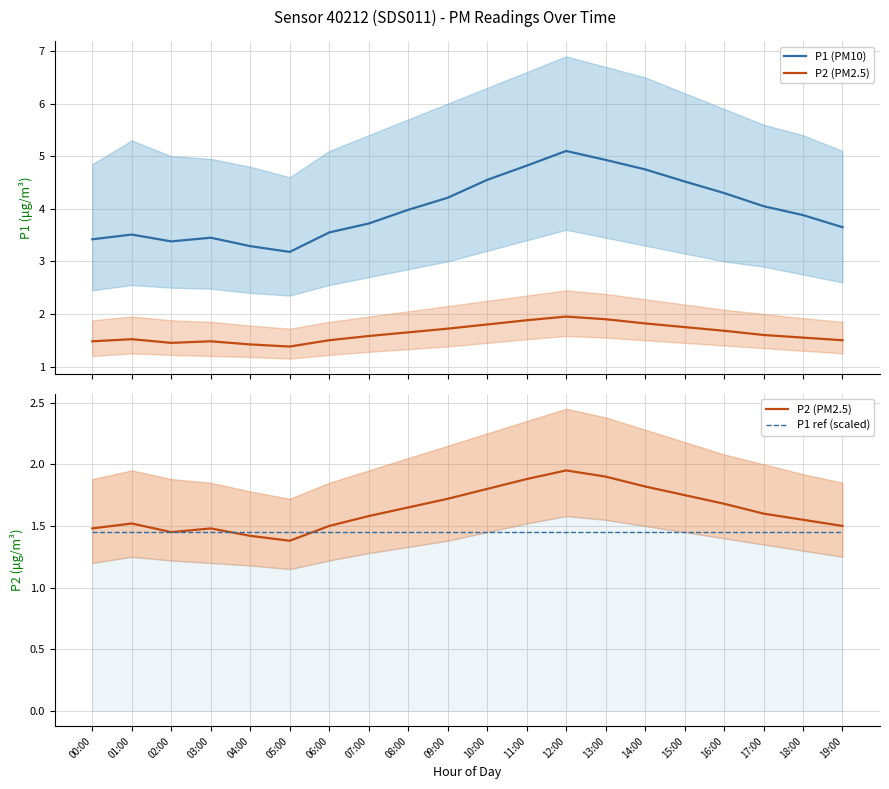

At which category is the sum across all series the highest?

12:00